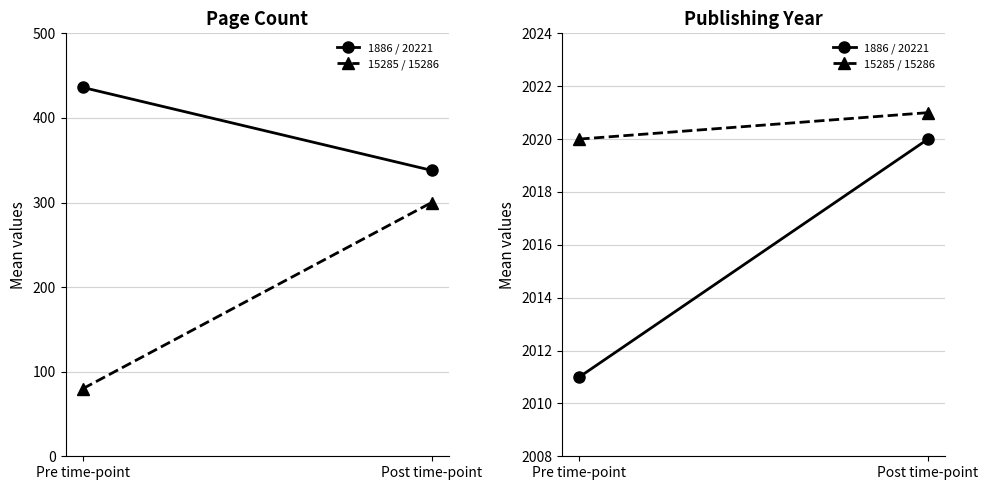

What is the approximate value of 1886 / 20221 at Post time-point?

2020